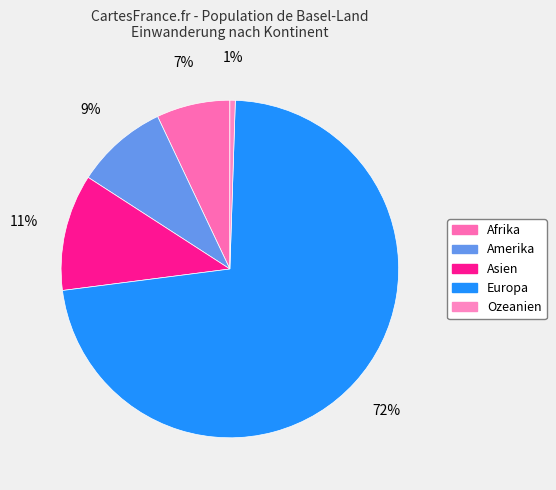

What percentage is the Asien slice, to the nearest percent?

11%